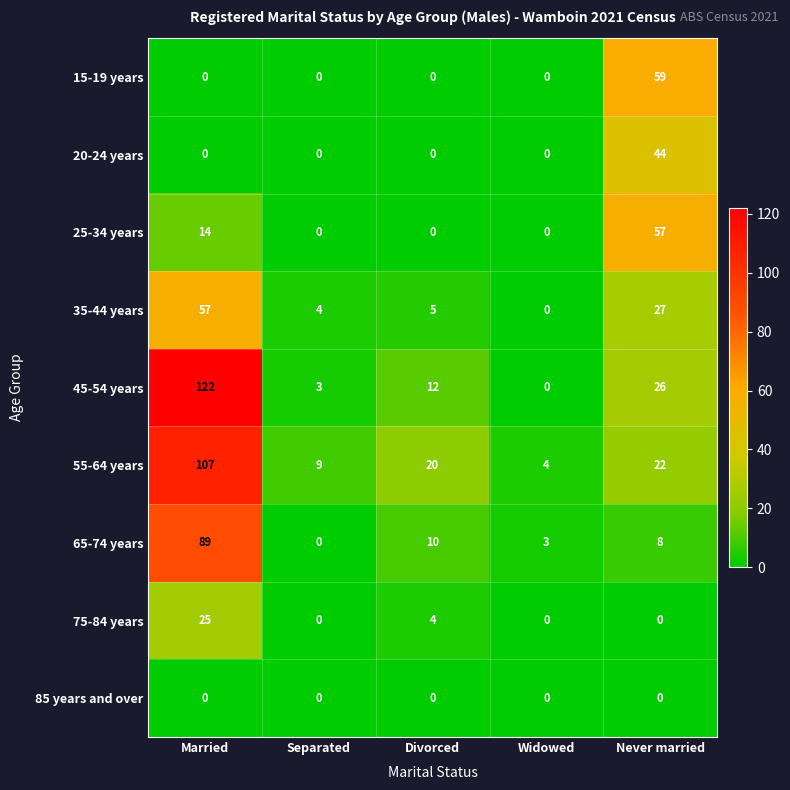

How many categories are shown in the chart?

5